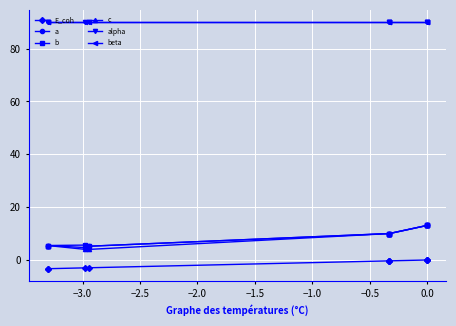

True or false: c and a intersect in this chart.

False